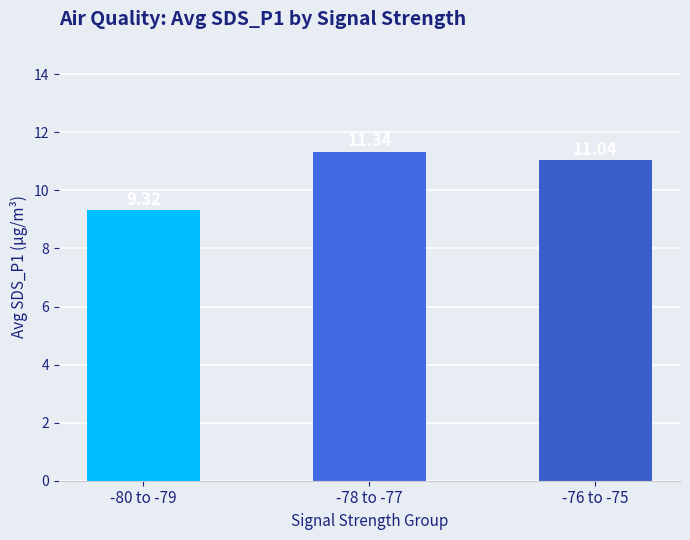

What is the ratio of the value at -78 to -77 to the value at -76 to -75?

1.0